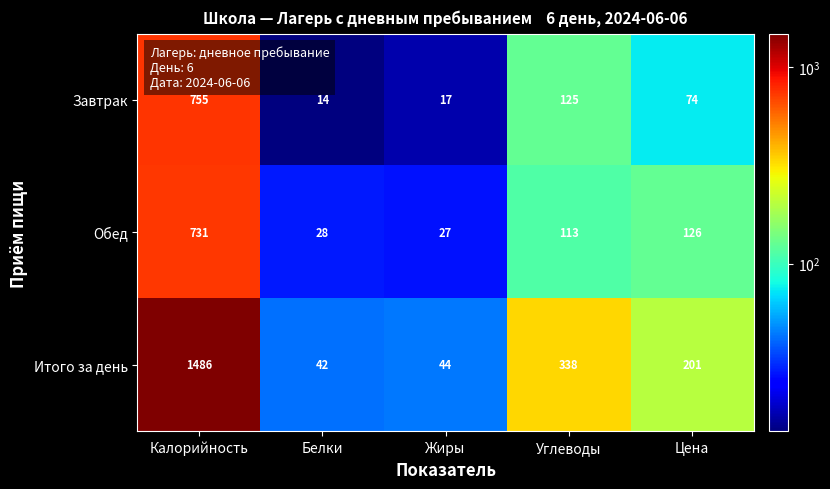

Which series has the widest spread of values?

Итого за день